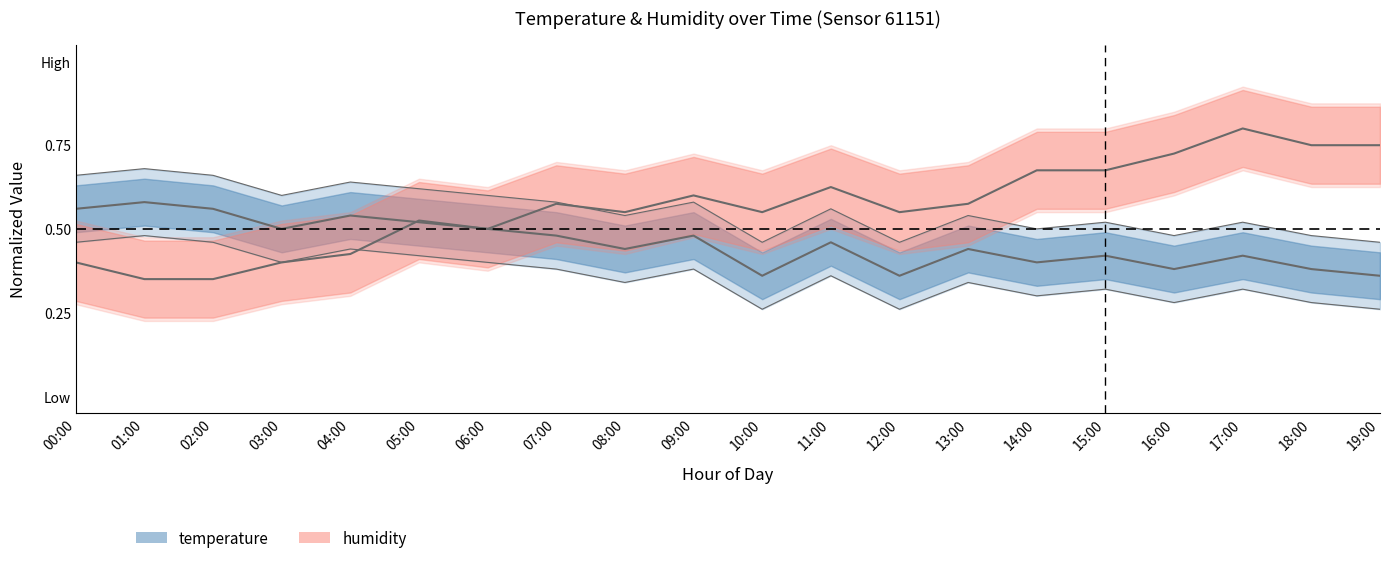

Which series ends up on top after the final intersection of temperature and humidity?

humidity